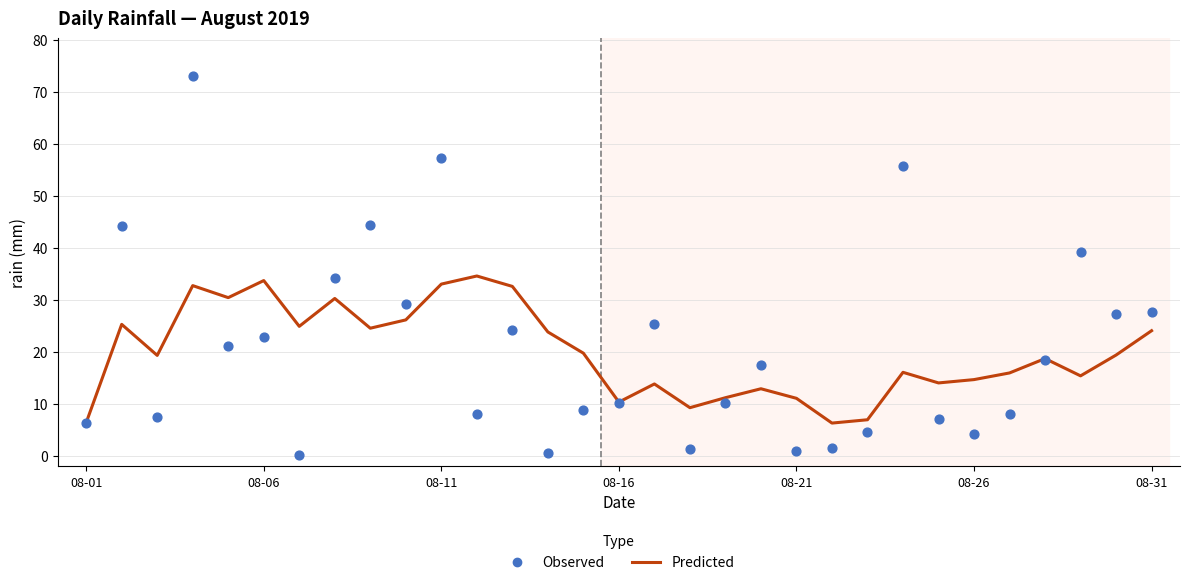

Which series has the widest spread of Y values?

Observed